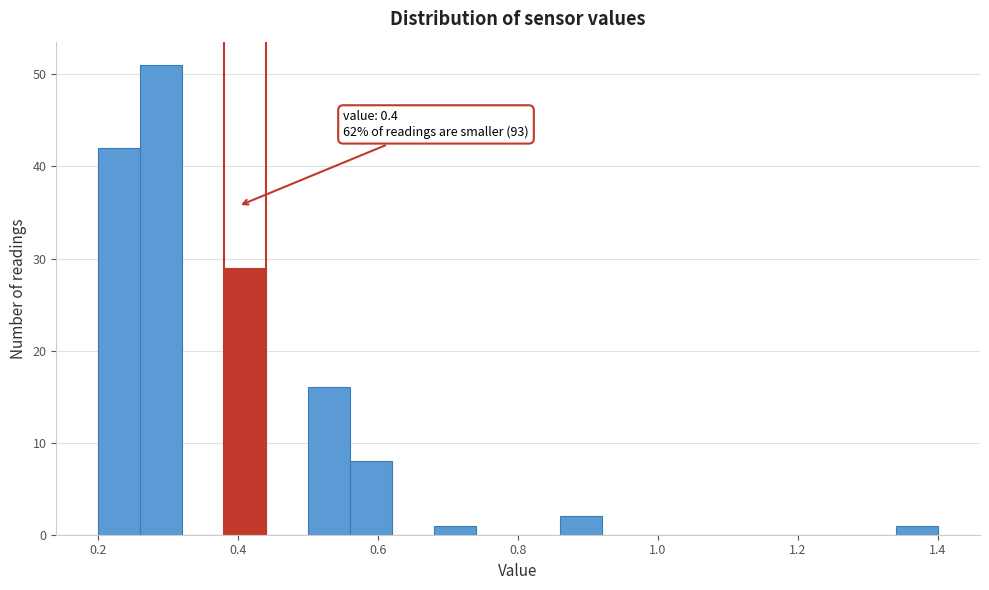

Read against the x-axis, roughly where is the centre of the tallest bar?

0.30